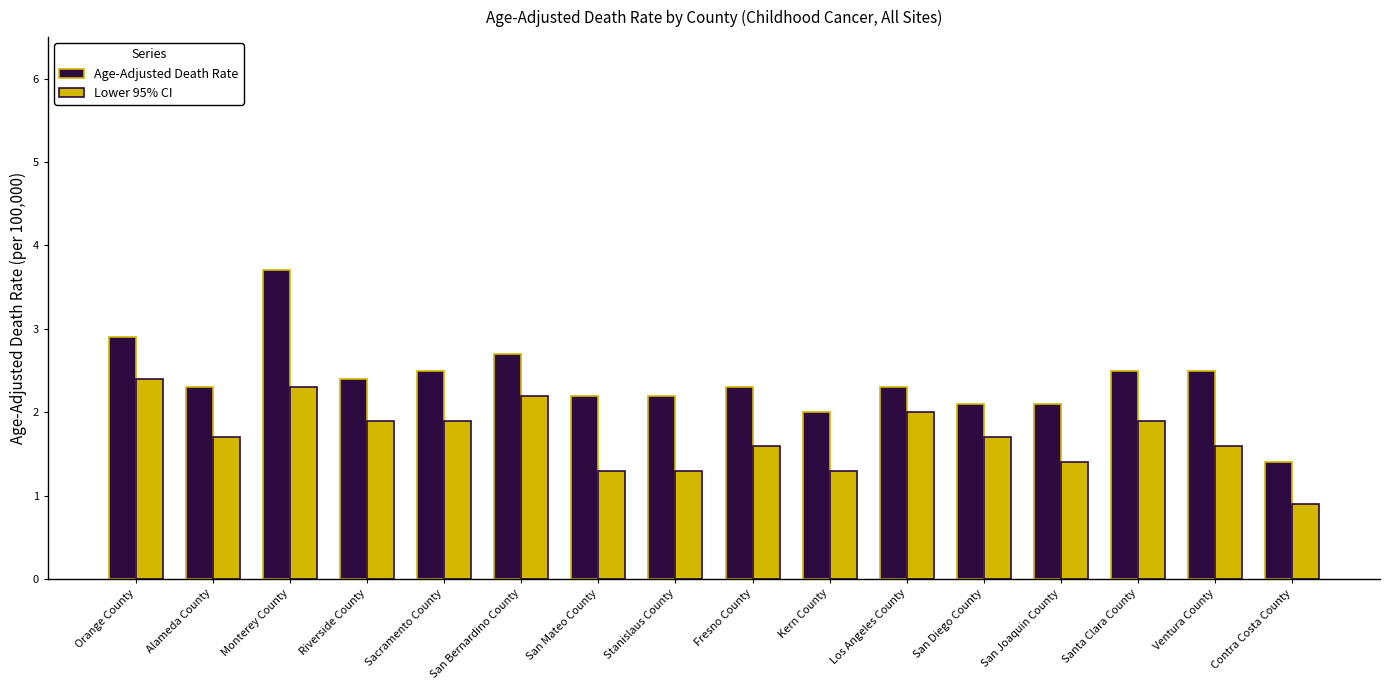

At which label is Lower 95% CI closest to 1?

Contra Costa County